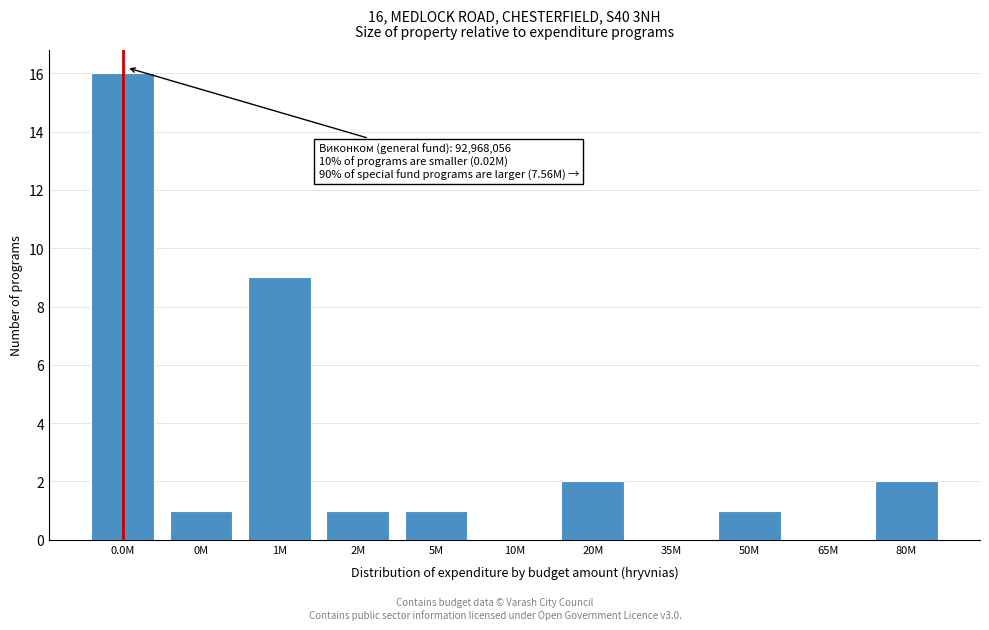

Reading left to right, extract all data points from this chart.

0.0M=16	0M=1	1M=9	2M=1	5M=1	10M=0	20M=2	35M=0	50M=1	65M=0	80M=2